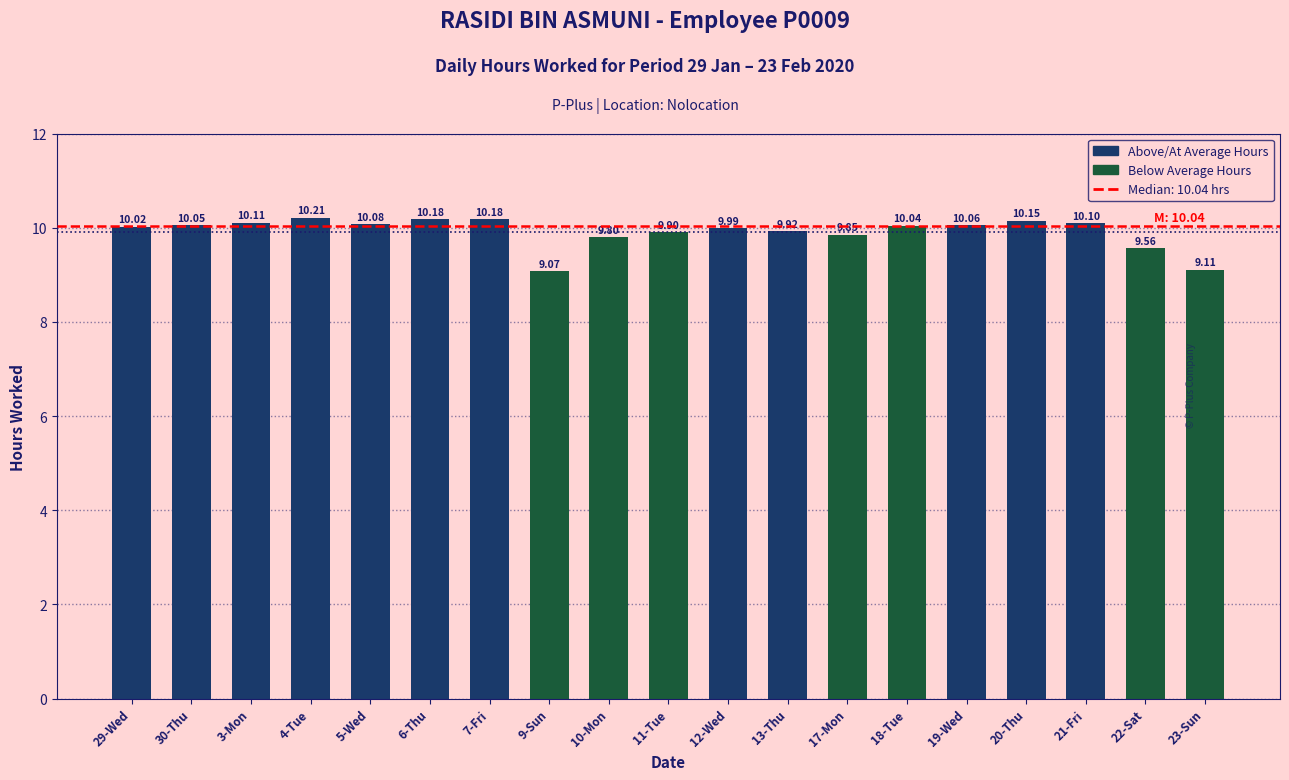

At which label does the data first exceed 10?

29-Wed